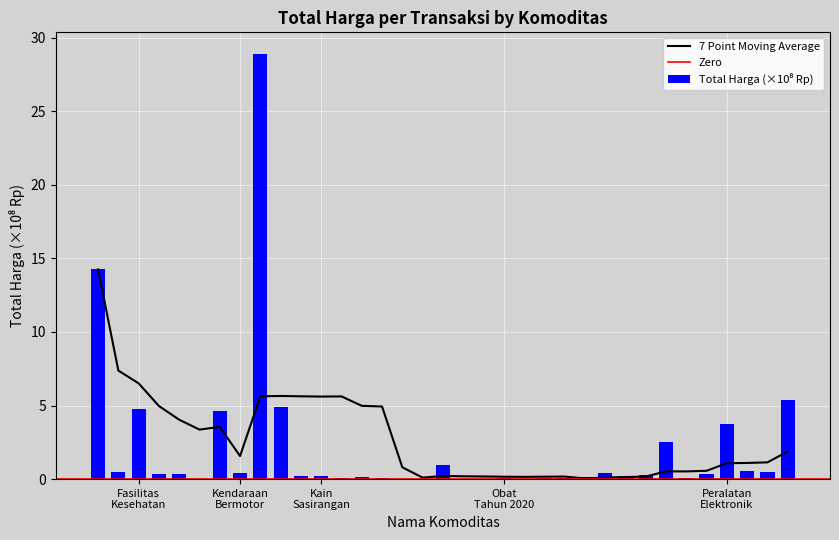

Rank the categories by value from highest to lowest.

Kendaraan Bermotor, Fasilitas Kesehatan, Peralatan Elektronik, Kendaraan Bermotor, Fasilitas Kesehatan, Kendaraan Bermotor, Peralatan Elektronik, Peralatan Elektronik, Obat Tahun 2020, Peralatan Elektronik, Peralatan Elektronik, Fasilitas Kesehatan, Obat Tahun 2020, Kendaraan Bermotor, Peralatan Elektronik, Fasilitas Kesehatan, Fasilitas Kesehatan, Obat Tahun 2020, Obat Tahun 2020, Kain Sasirangan, Kain Sasirangan, Obat Tahun 2020, Obat Tahun 2020, Obat Tahun 2020, Obat Tahun 2020, Obat Tahun 2020, Obat Tahun 2020, Obat Tahun 2020, Peralatan Elektronik, Obat Tahun 2020, Fasilitas Kesehatan, Obat Tahun 2020, Obat Tahun 2020, Obat Tahun 2020, Obat Tahun 2020